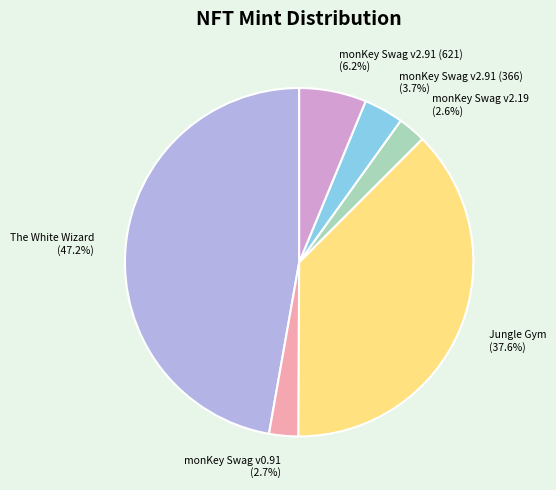

Approximately how many times larger is the value at The White Wizard compared to monKey Swag v2.19?

18.2